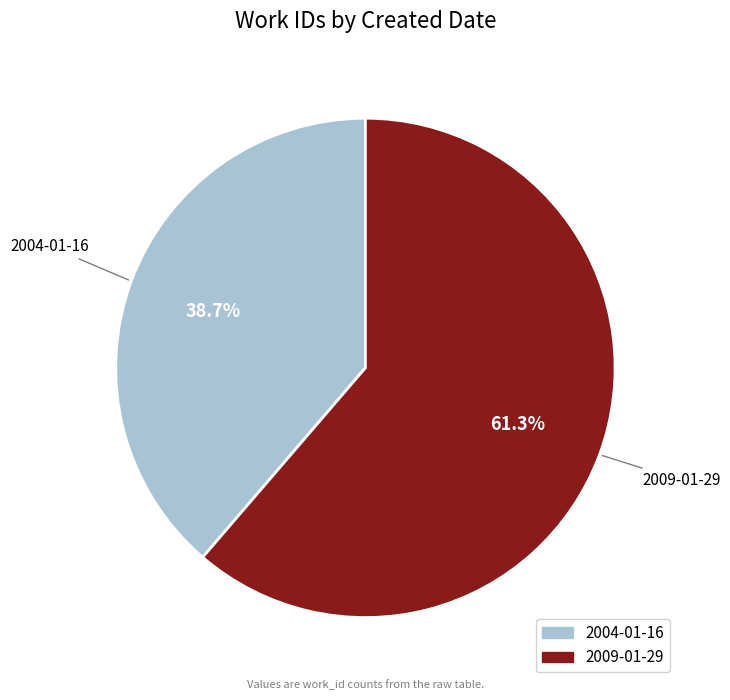

Rank the categories by value from highest to lowest.

2009-01-29, 2004-01-16